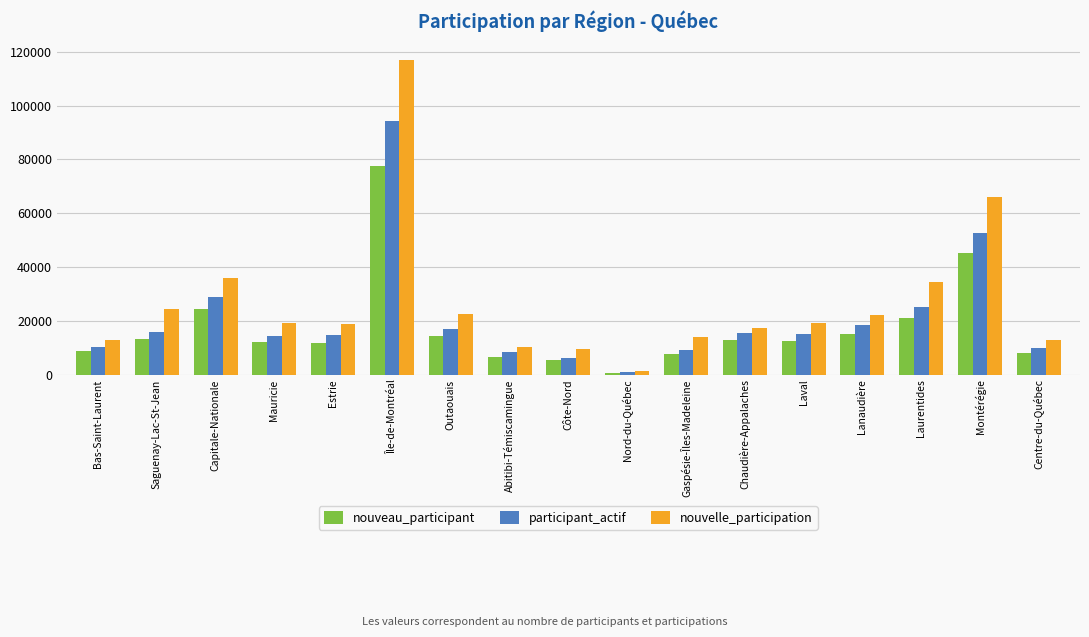

What is the sum of all nouvelle_participation values?

457382